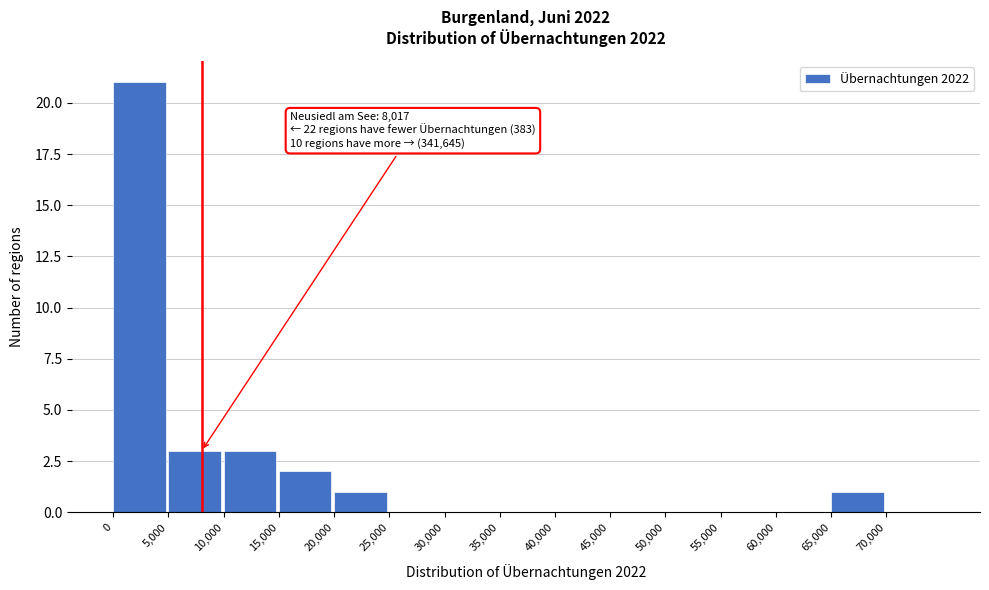

Over which range of the x-axis is the bar tallest?

0 to 5000